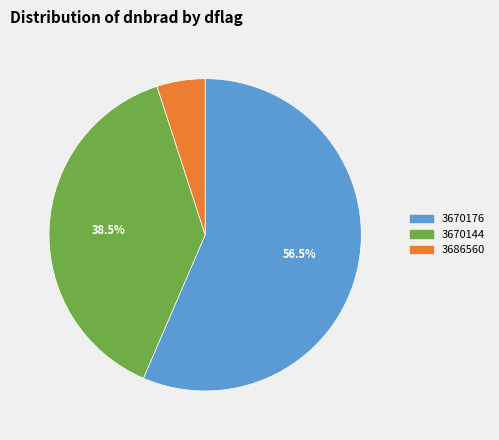

Is there a majority slice in this chart?

Yes